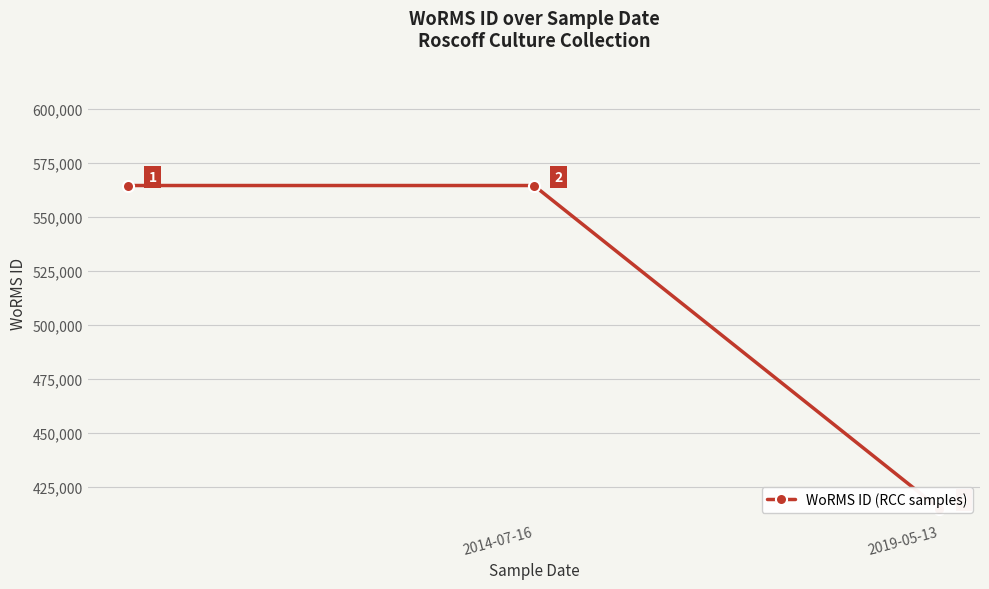

Count the values in the range 415091 to 564479.

3